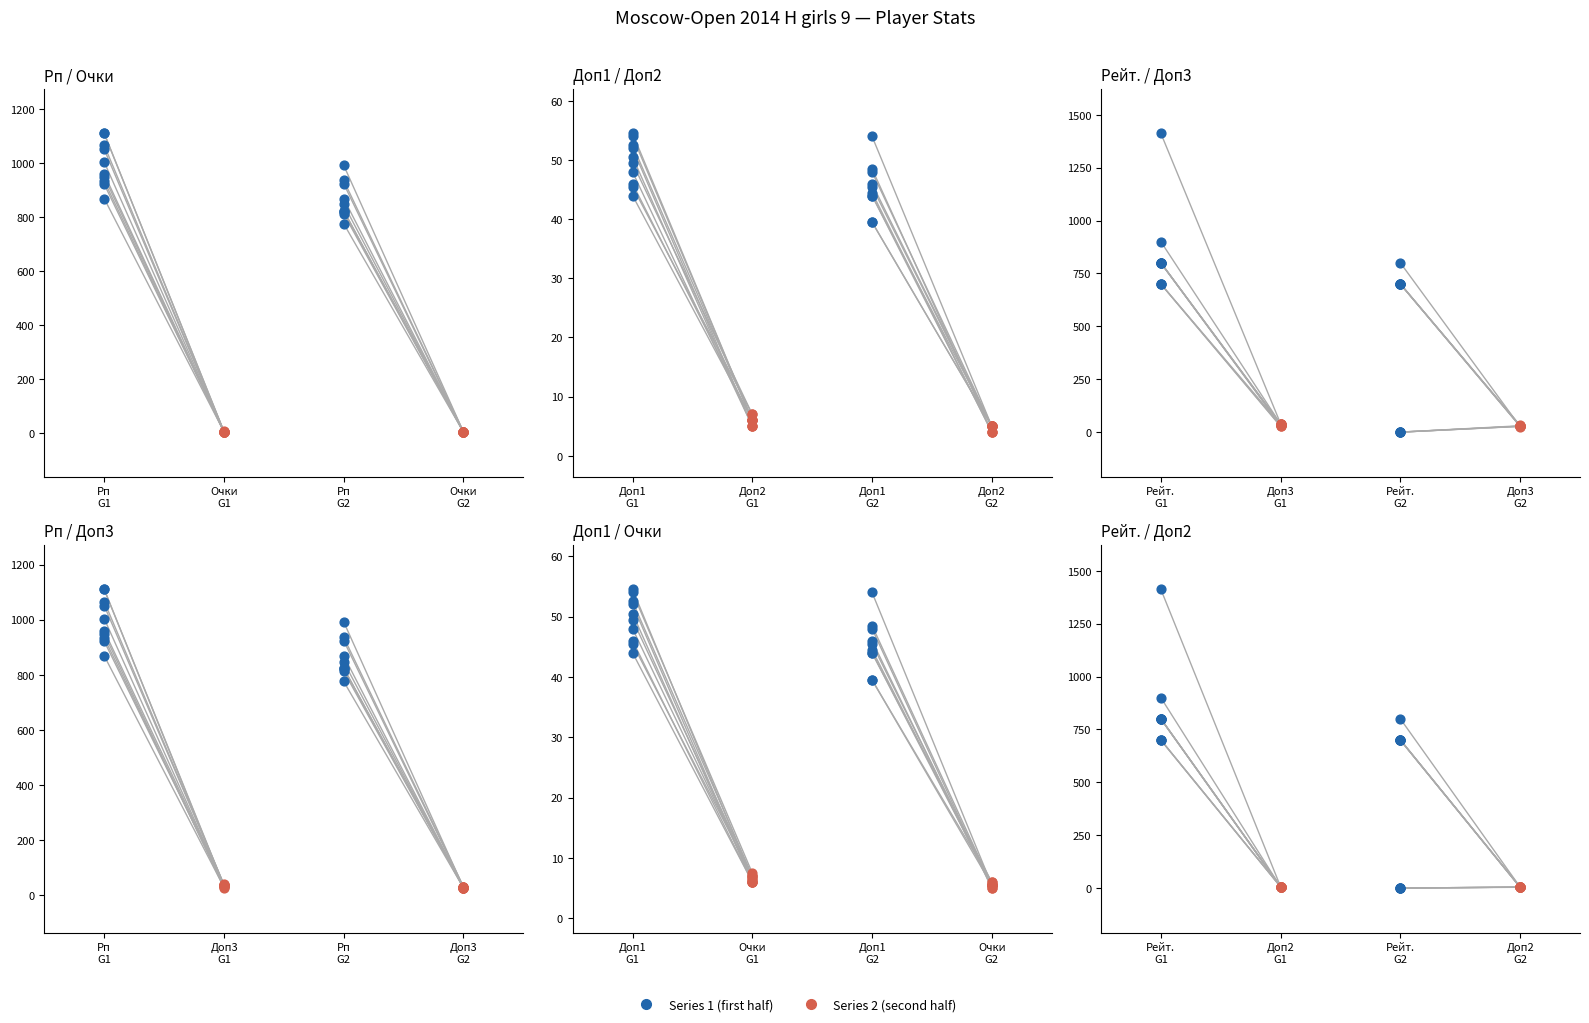

Which series has the widest spread of Y values?

Рейт.